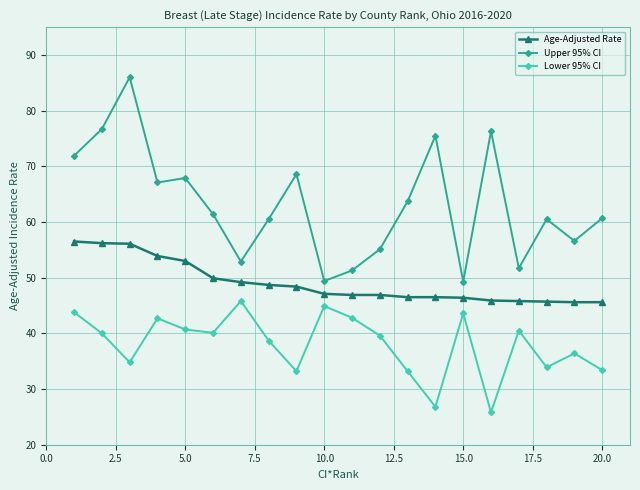

True or false: Upper 95% CI and Lower 95% CI cross at least once.

False